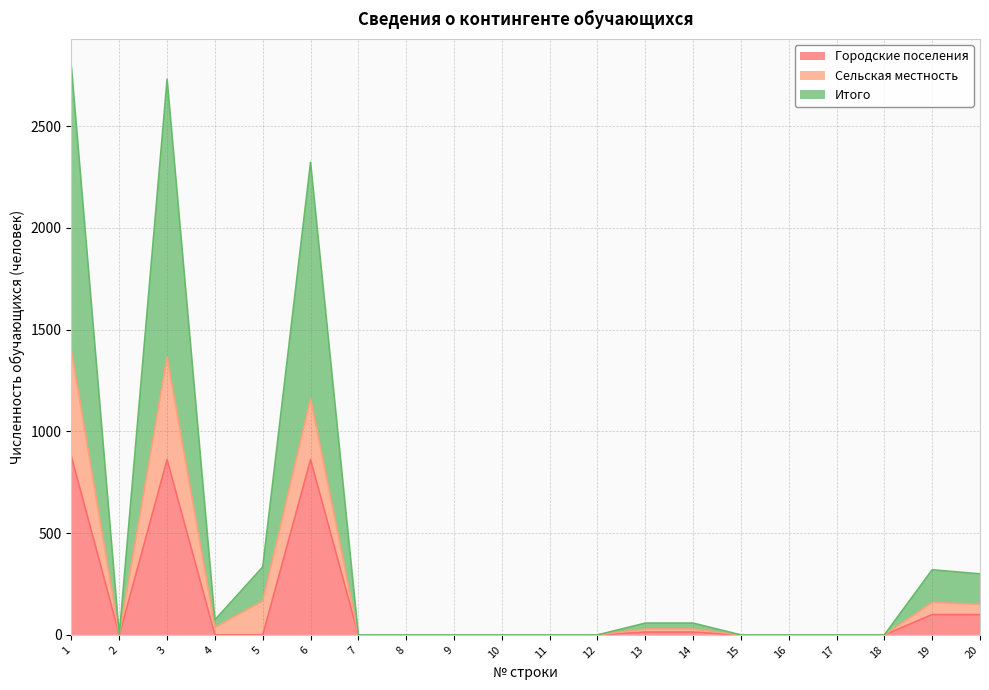

Is it true that Итого equals 1365 at 3?

True